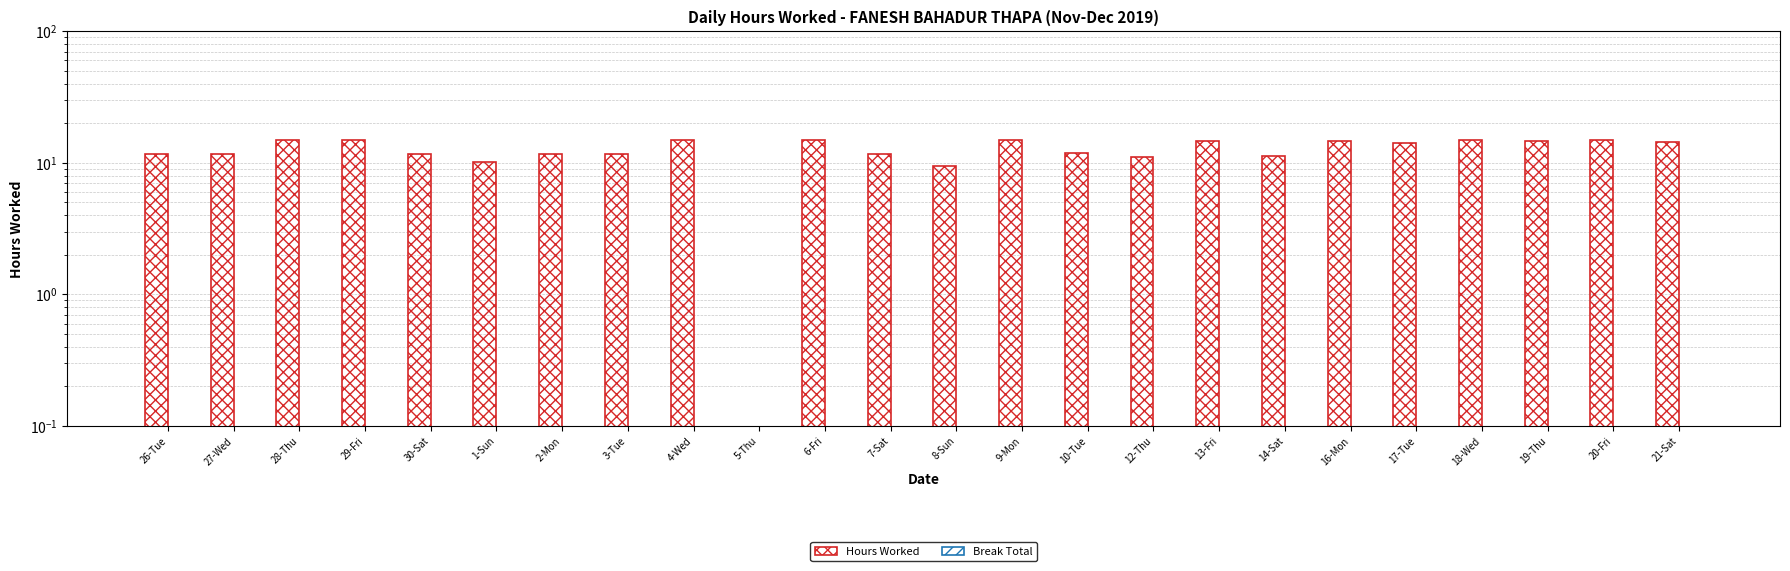

What is the difference between the highest and lowest values at 2-Mon?

11.7